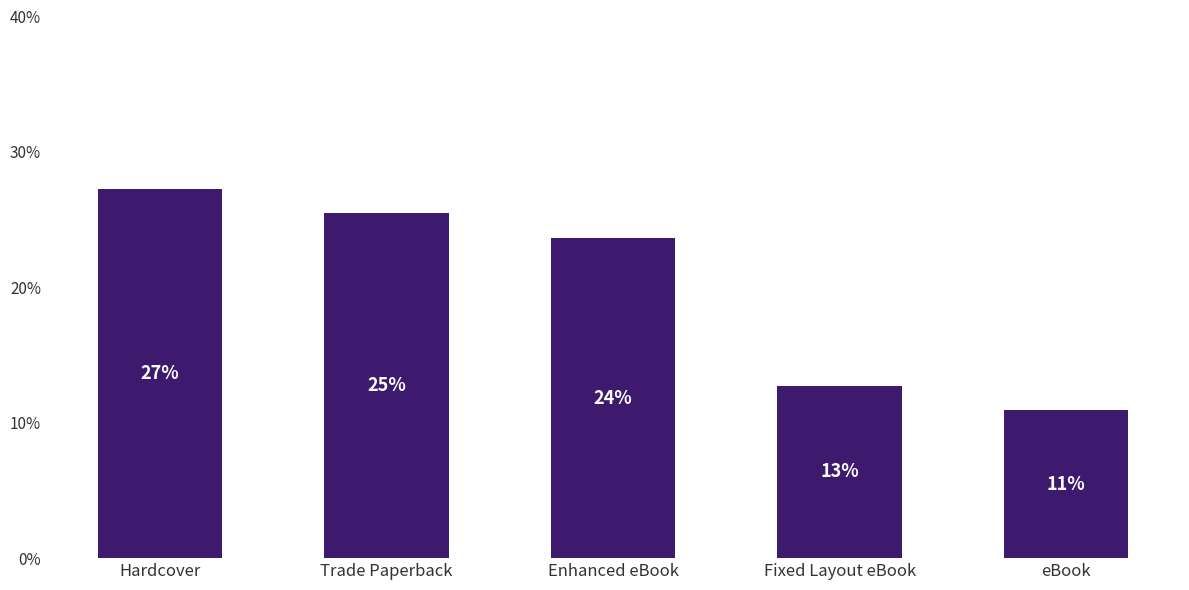

Reading left to right, what are all the values shown in this chart?

27.3	25.5	23.6	12.7	10.9